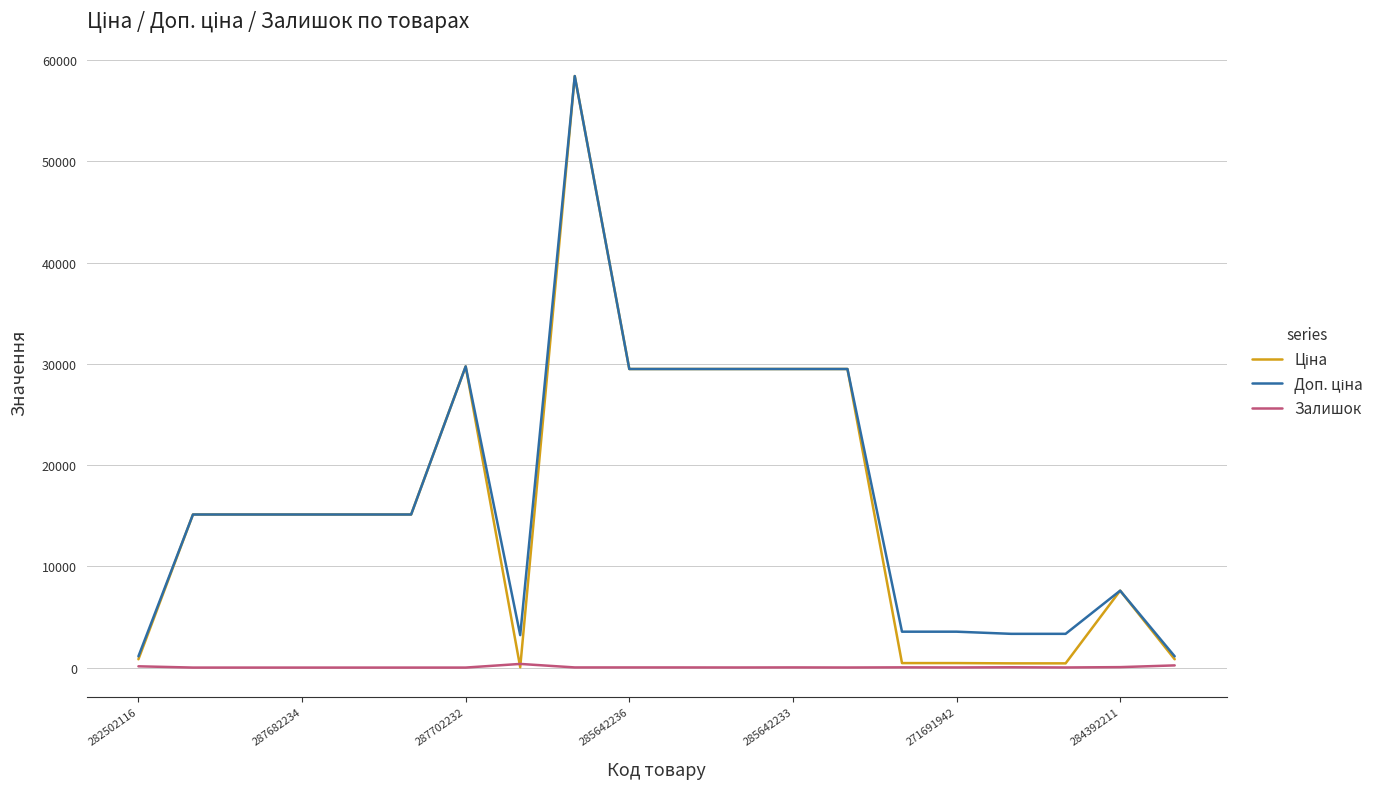

At which category is the sum across all series the highest?

8